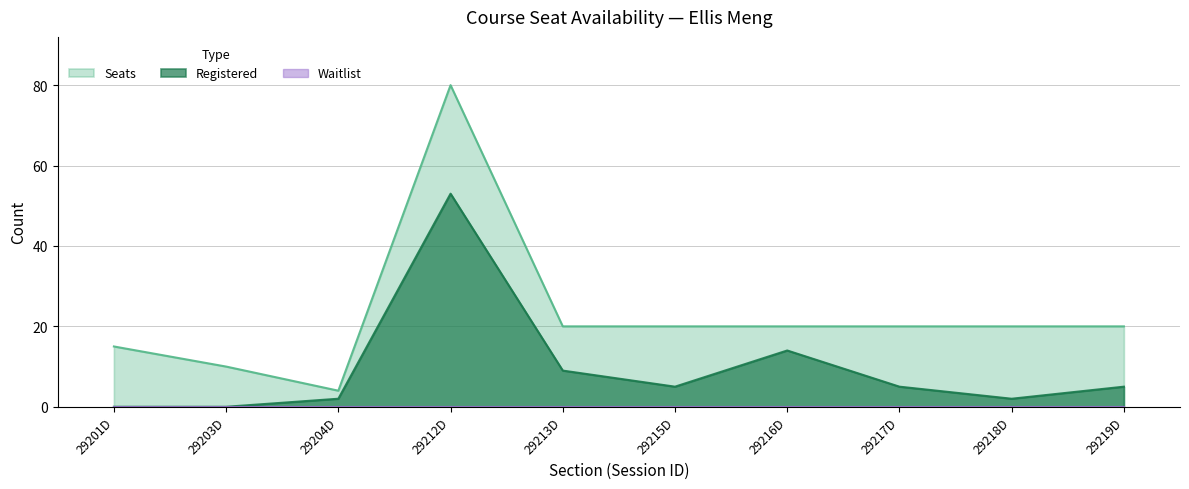

Is it true that Seats equals 21 at 29201D?

False